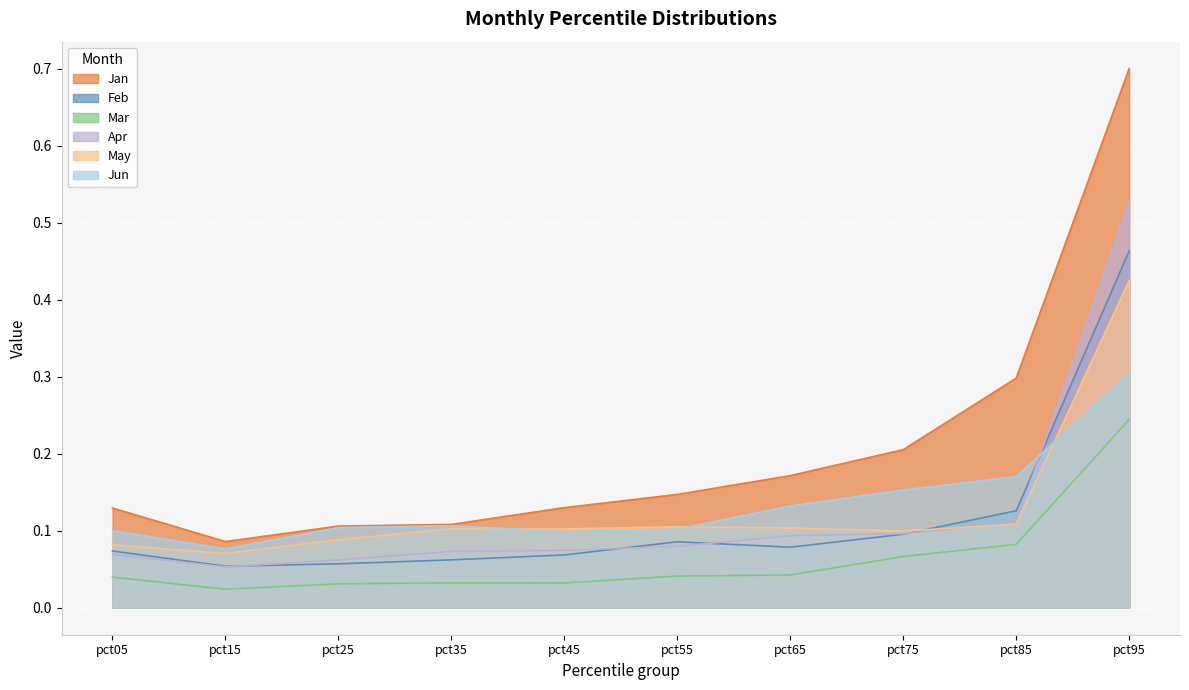

Reading left to right, what are all the values shown in this chart?

Jan: 0.1	0.1	0.1	0.1	0.1	0.1	0.2	0.2	0.3	0.7
Feb: 0.1	0.1	0.1	0.1	0.1	0.1	0.1	0.1	0.1	0.5
Mar: 0.0	0.0	0.0	0.0	0.0	0.0	0.0	0.1	0.1	0.2
Apr: 0.1	0.1	0.1	0.1	0.1	0.1	0.1	0.1	0.1	0.5
May: 0.1	0.1	0.1	0.1	0.1	0.1	0.1	0.1	0.1	0.4
Jun: 0.1	0.1	0.1	0.1	0.1	0.1	0.1	0.2	0.2	0.3